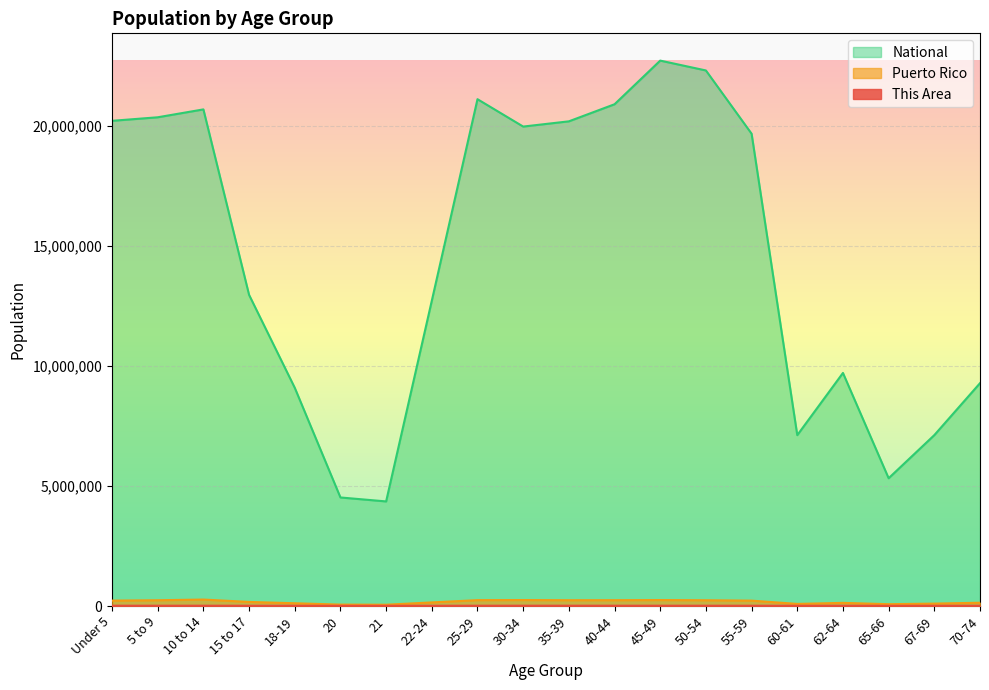

What is the sum of the This Area values at 35-39 and 70-74?

4973